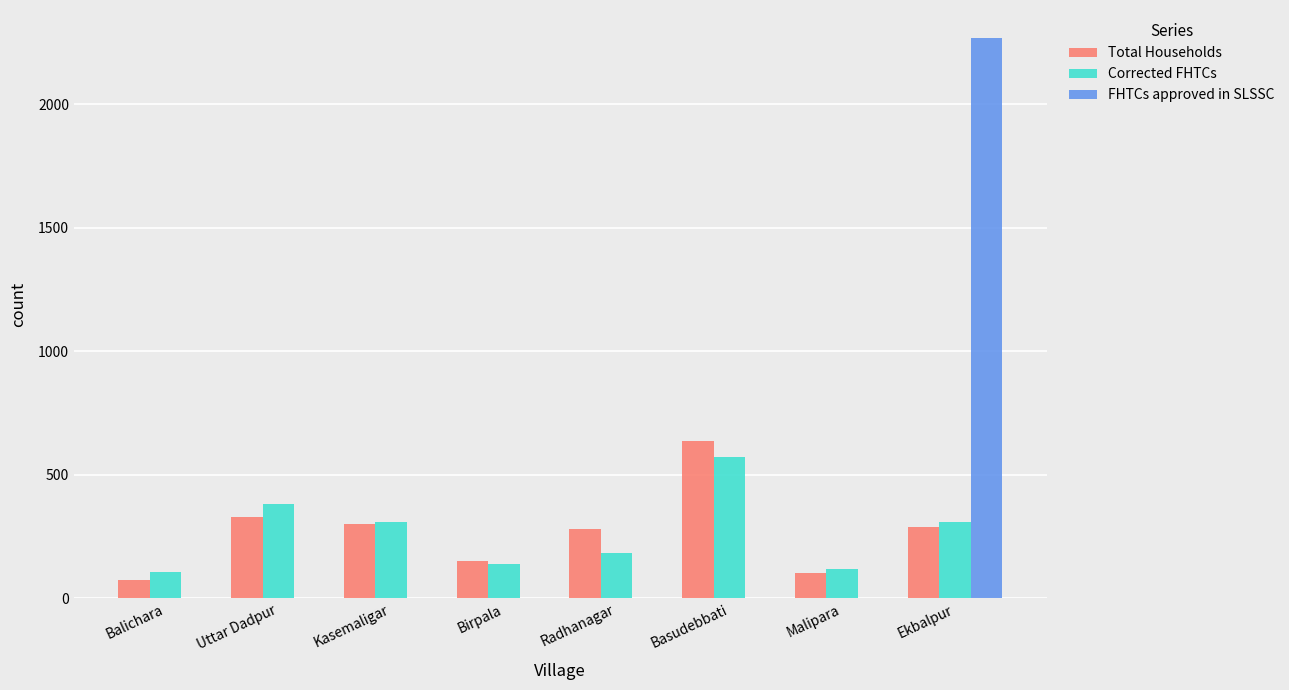

Is it true that Total Households equals 122 at Uttar Dadpur?

False